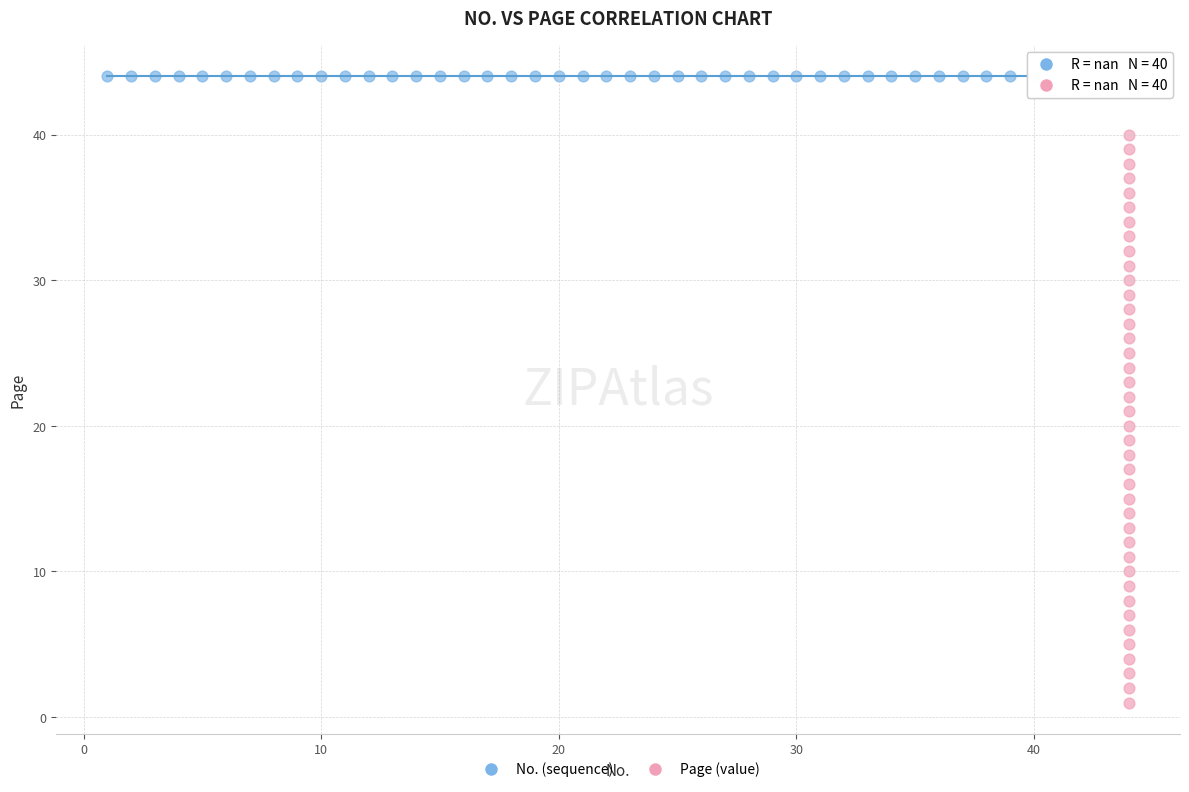

Which series contains the highest Y value?

No. (sequence)